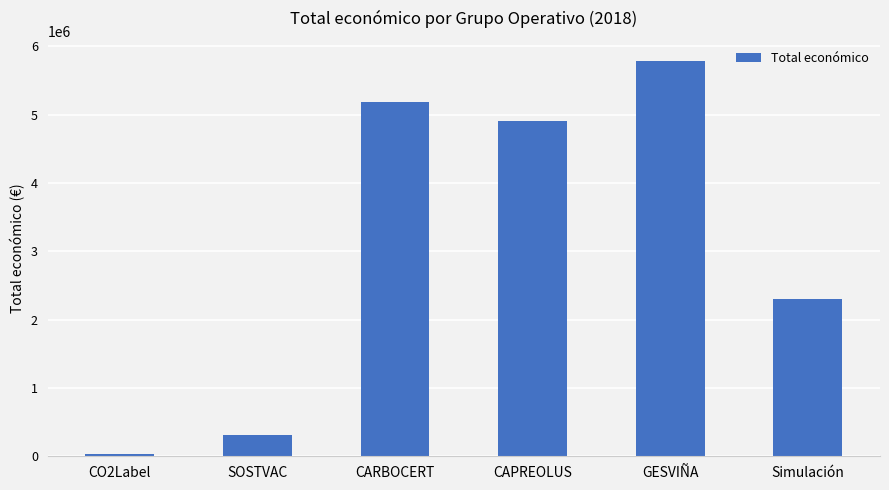

True or false: the data shows 5187255 at CARBOCERT.

True